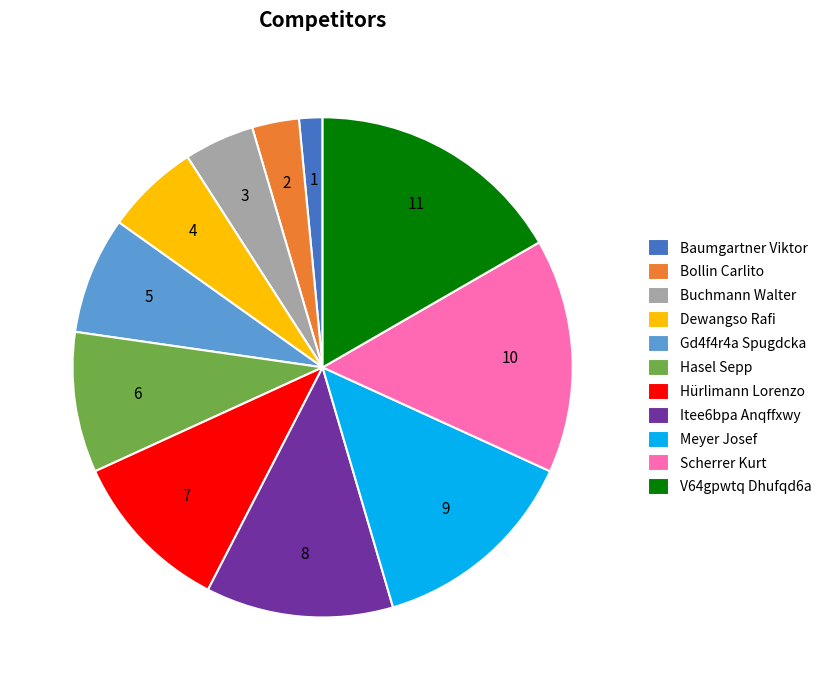

True or false: Gd4f4r4a Spugdcka accounts for 1% of the total.

False